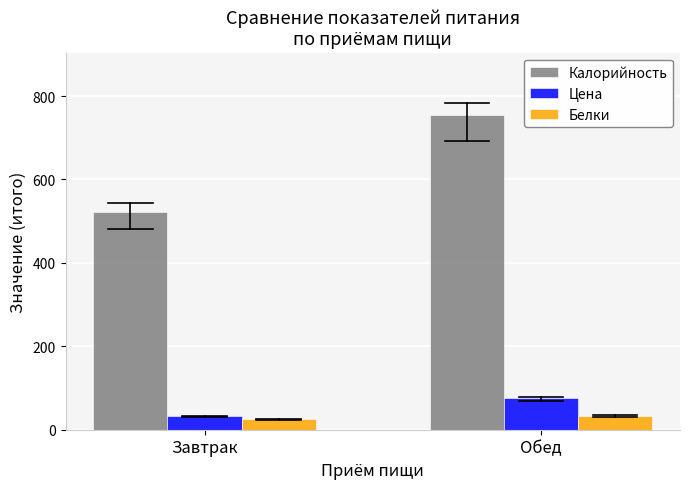

What are all the series names shown in the legend?

Калорийность, Цена, Белки